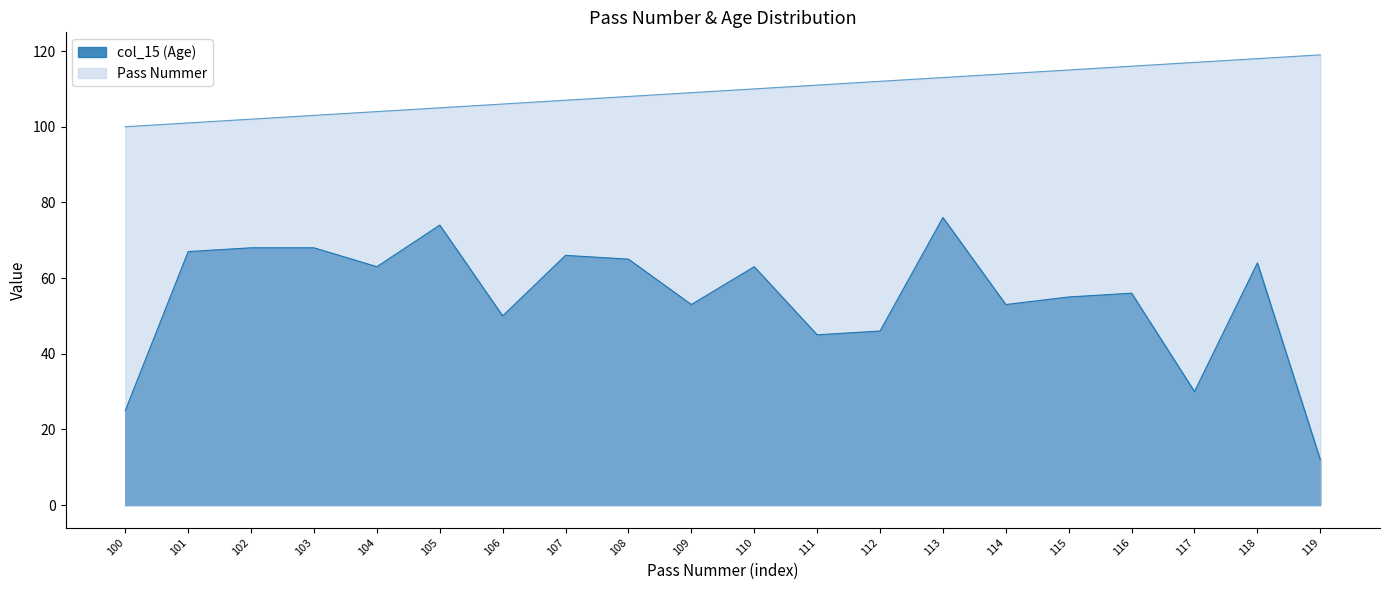

What is the difference between the maximum and second lowest values in the col_15 (Age) series?

51